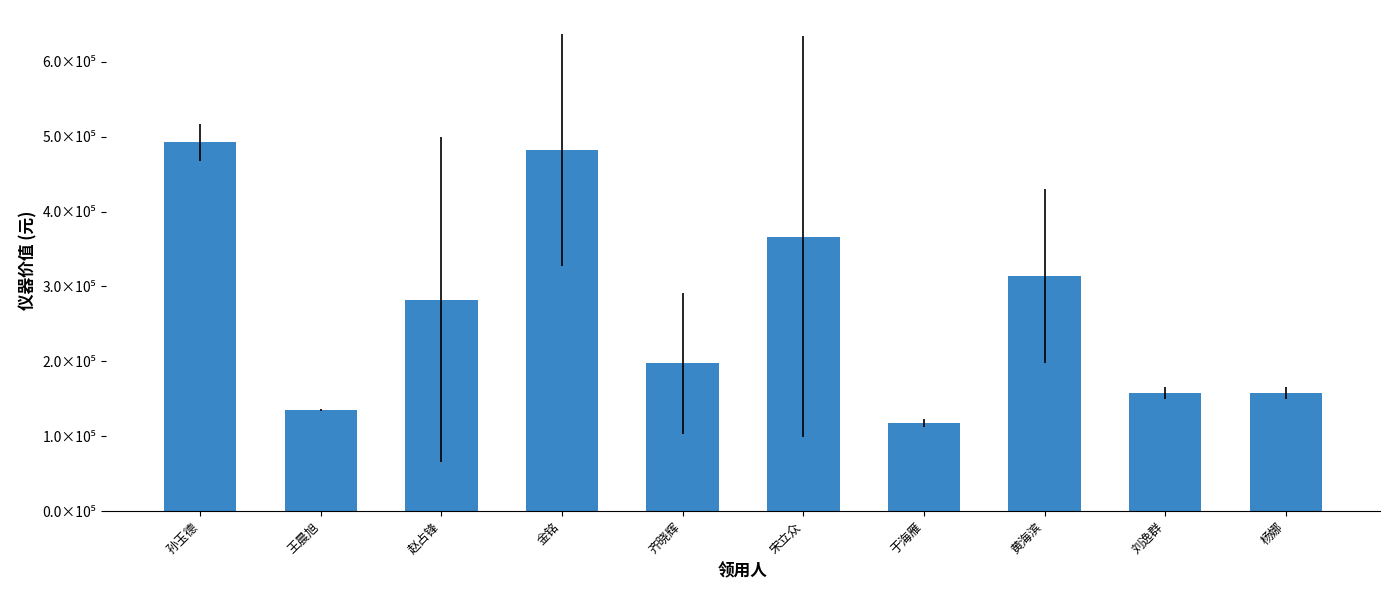

The chart shows a value of 492486.0 at 孙玉德. True or false?

True